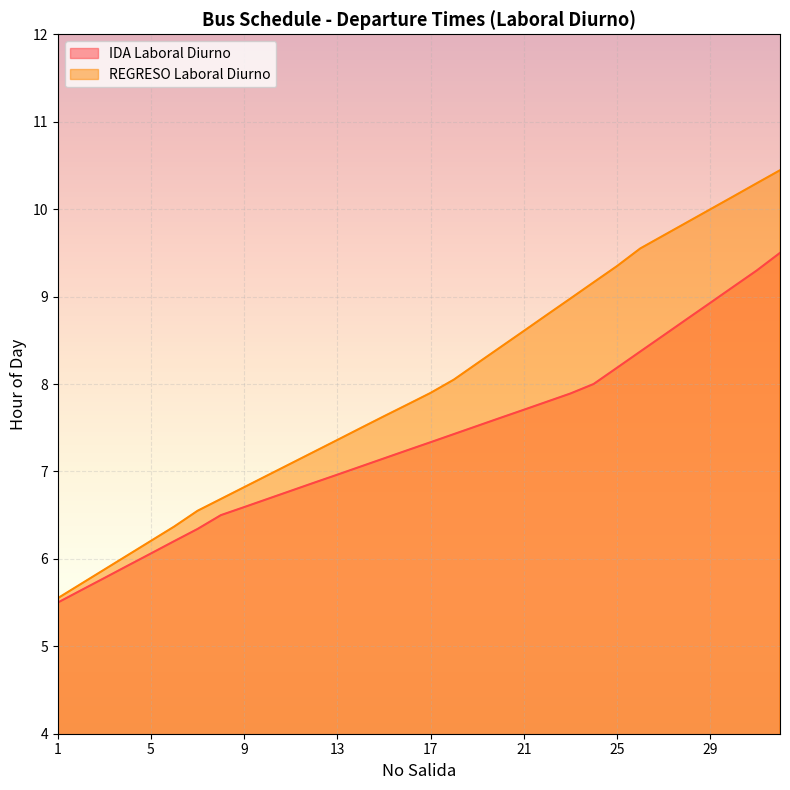

True or false: REGRESO Laboral Diurno and IDA Laboral Diurno intersect in this chart.

False